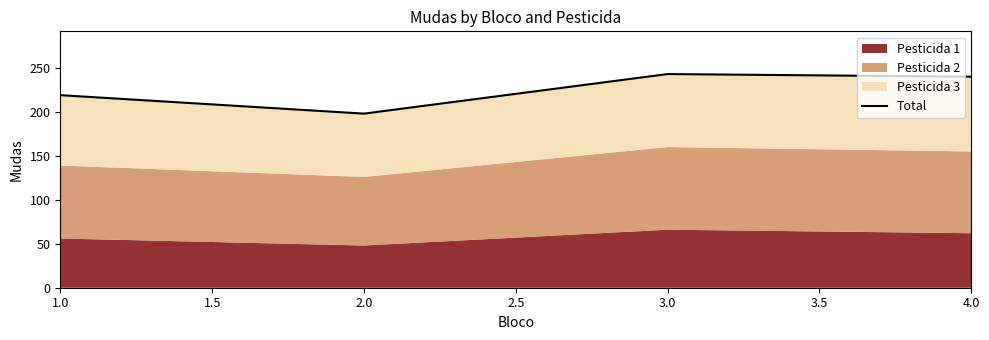

What position from the left is 4.0?

4